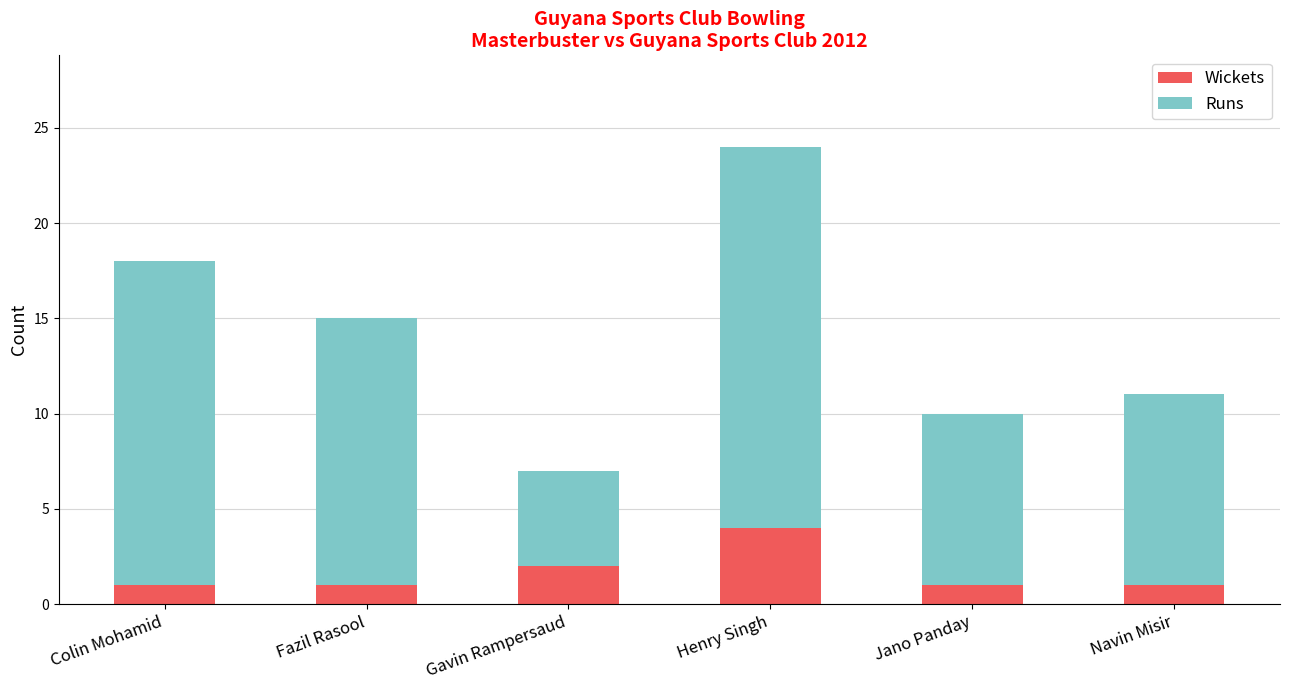

Which category has the highest value in the Wickets series?

Henry Singh